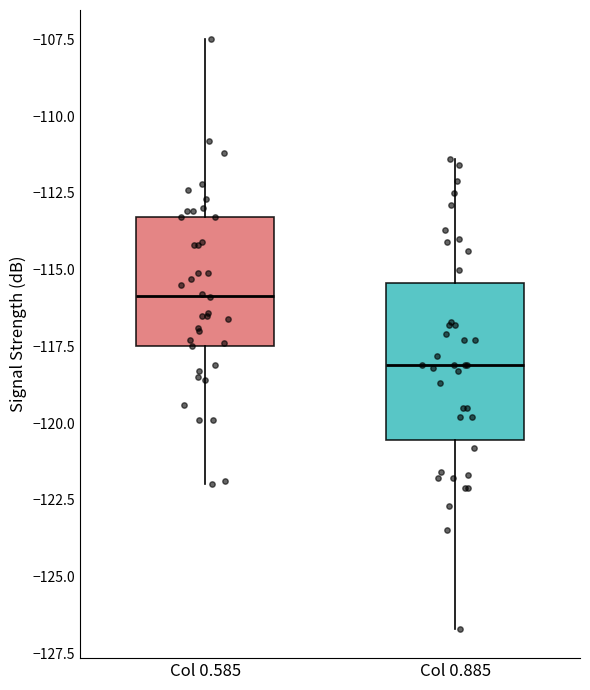

Which box is the tallest, from its lower edge to its upper edge?

Col 0.885